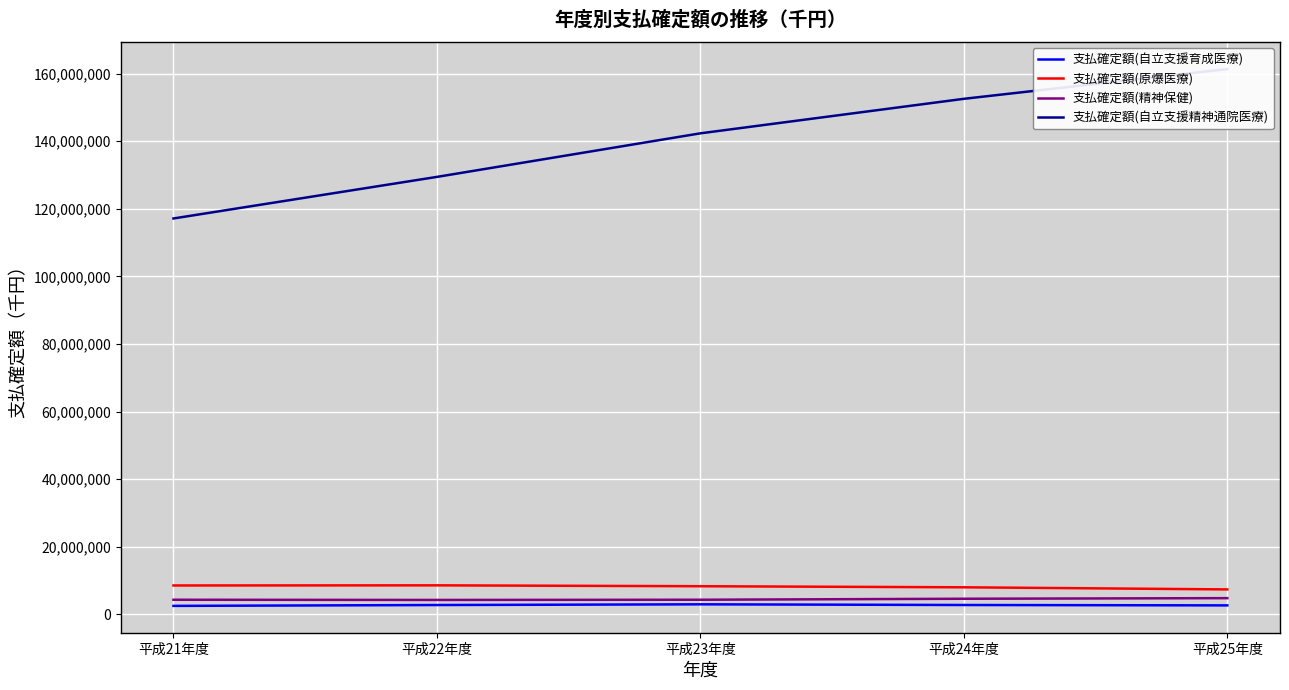

How many categories are shown in the chart?

5